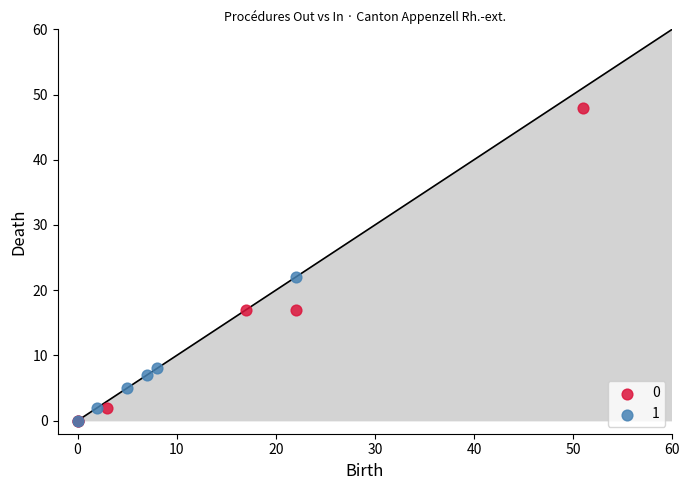

What are all the series names shown in the legend?

0, 1